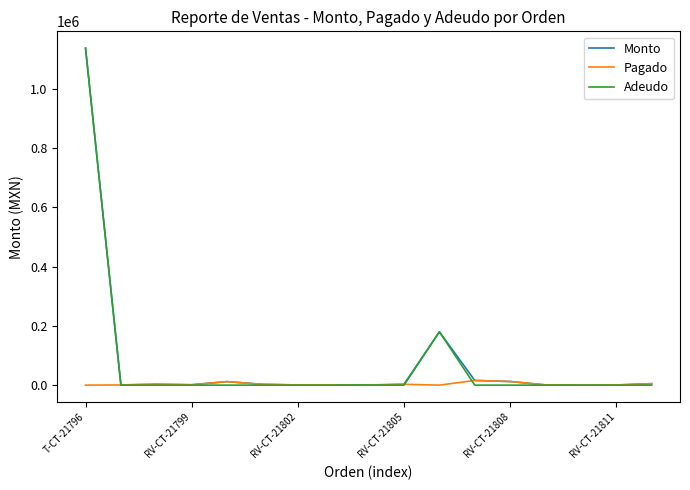

Which series has the largest range (max minus min)?

Adeudo